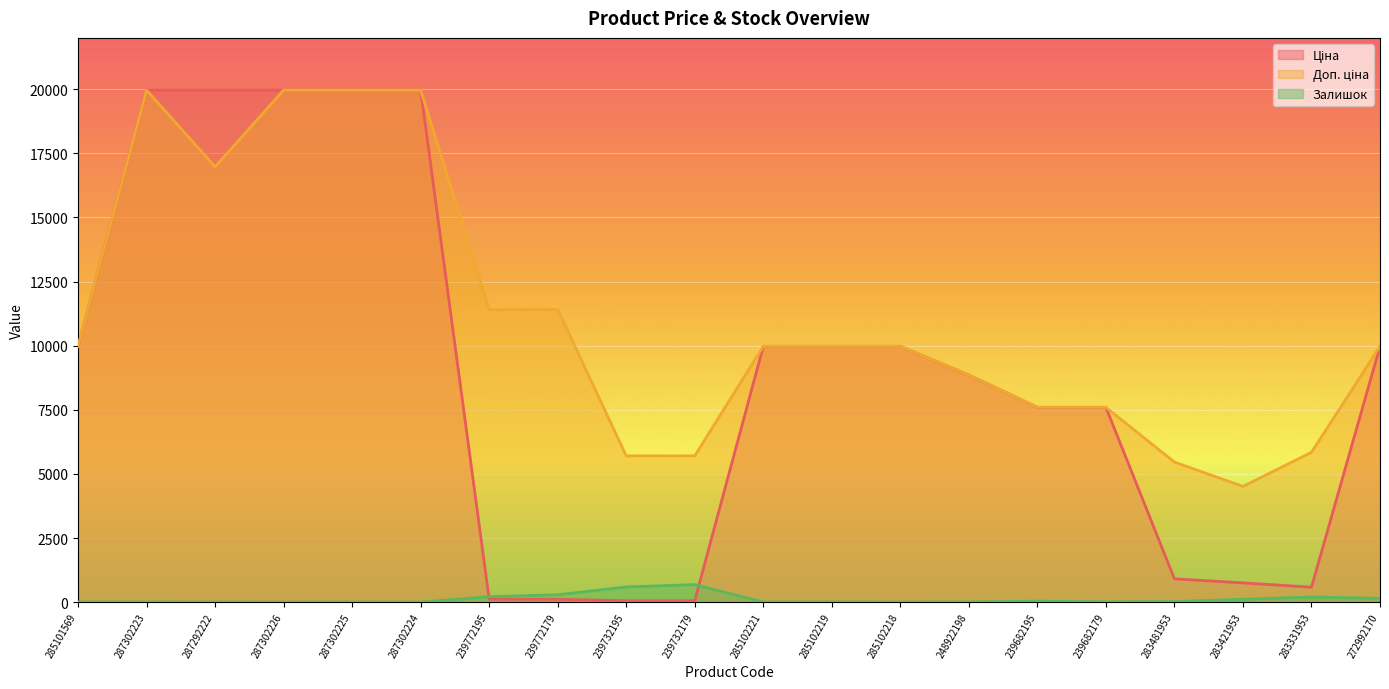

True or false: Залишок has a value of 1128.0 at 239732179.

False